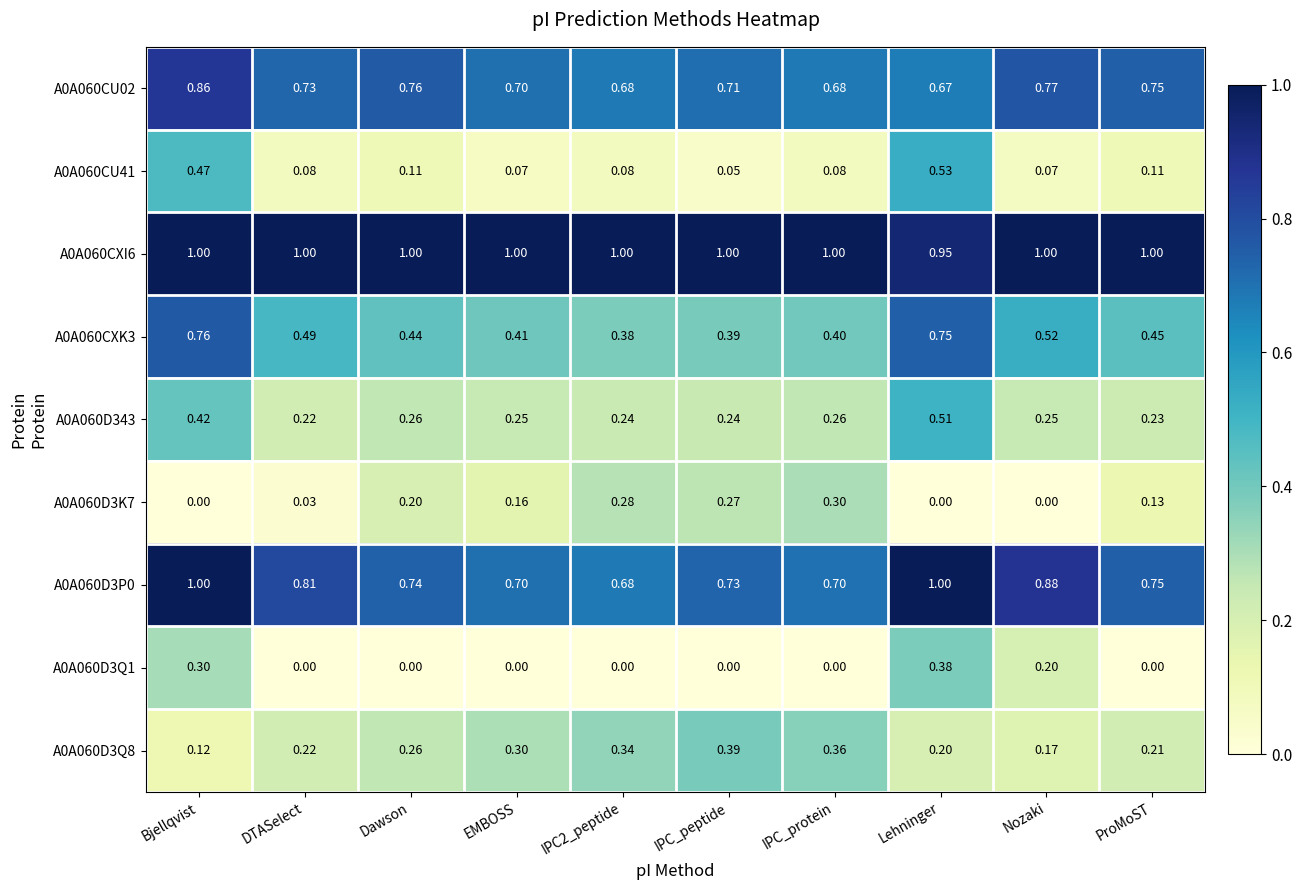

At which category is the sum across all series the highest?

Lehninger